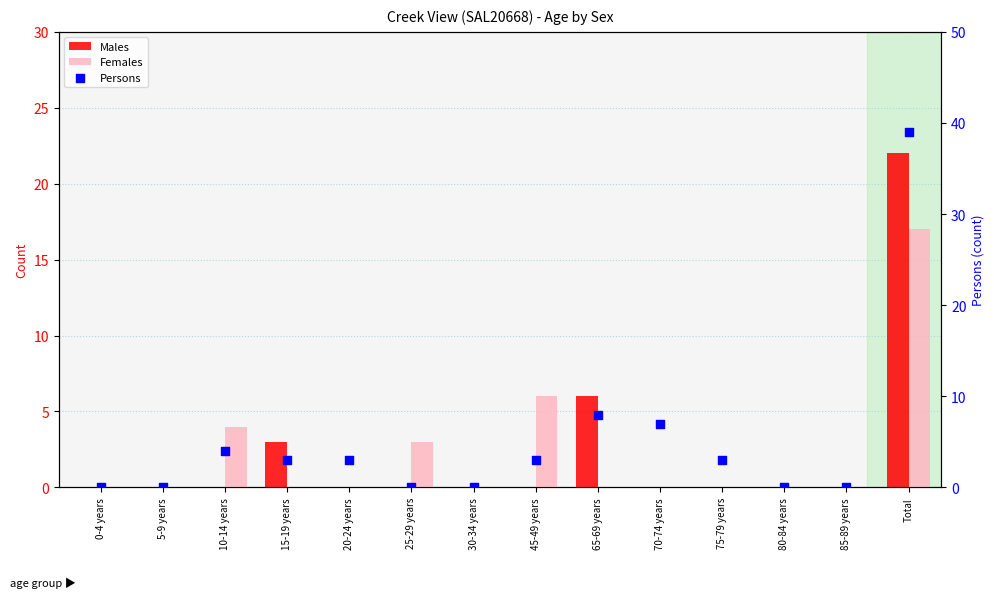

What is the total value across all series at 45-49 years?

9